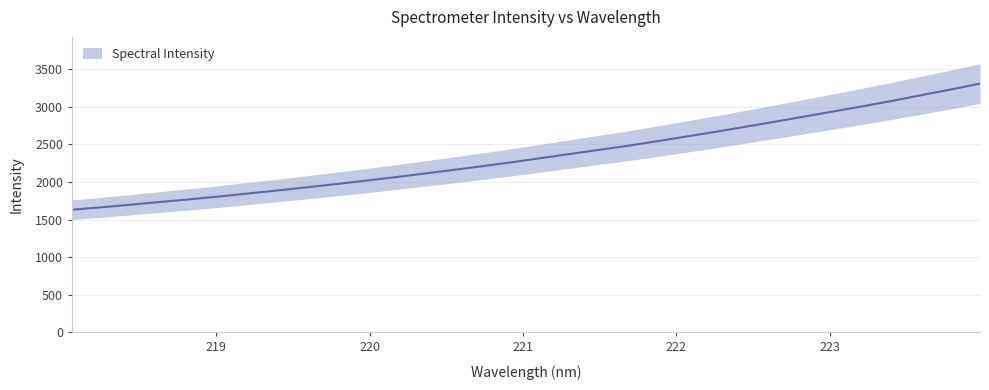

What is the change in value from 218.0596 to 221.6902?

+853.1